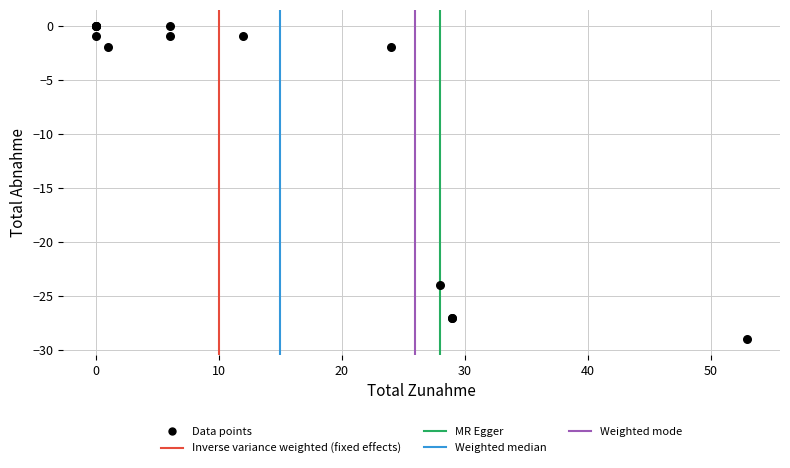

What Y value in the scatter plot is closest to -14?

-24